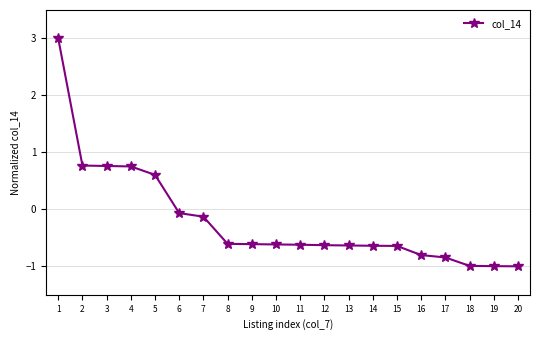

Reading left to right, extract all data points from this chart.

1=3.0	2=0.8	3=0.8	4=0.8	5=0.6	6=-0.1	7=-0.1	8=-0.6	9=-0.6	10=-0.6	11=-0.6	12=-0.6	13=-0.6	14=-0.6	15=-0.6	16=-0.8	17=-0.8	18=-1.0	19=-1.0	20=-1.0